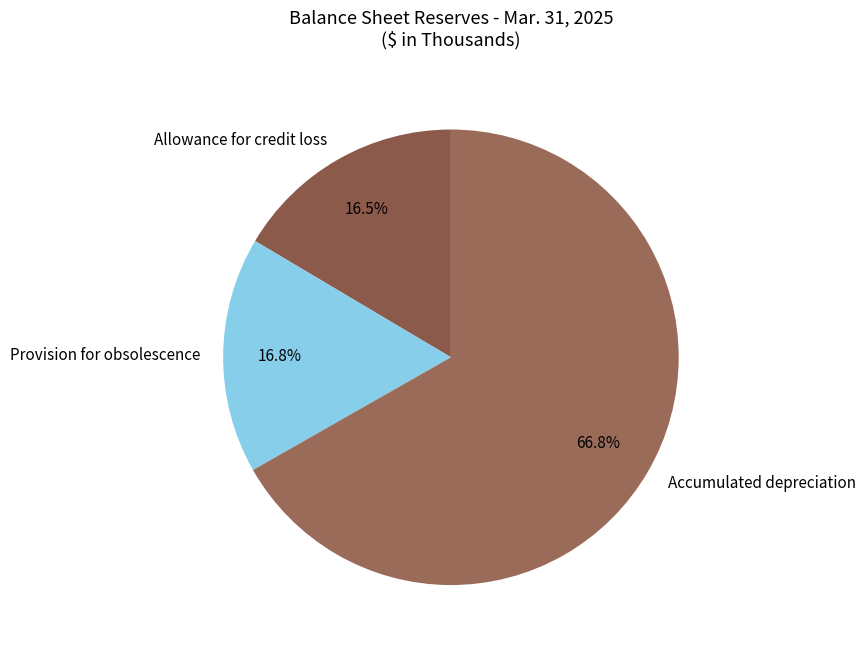

Count the number of slices in the pie.

3